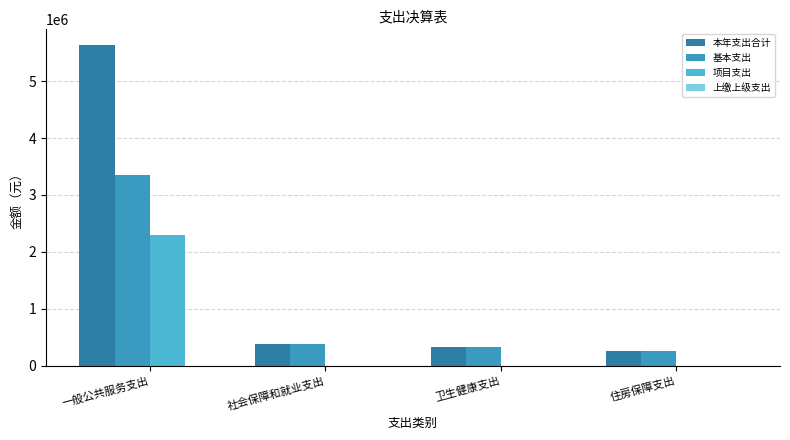

Which series has the largest total across all categories?

本年支出合计